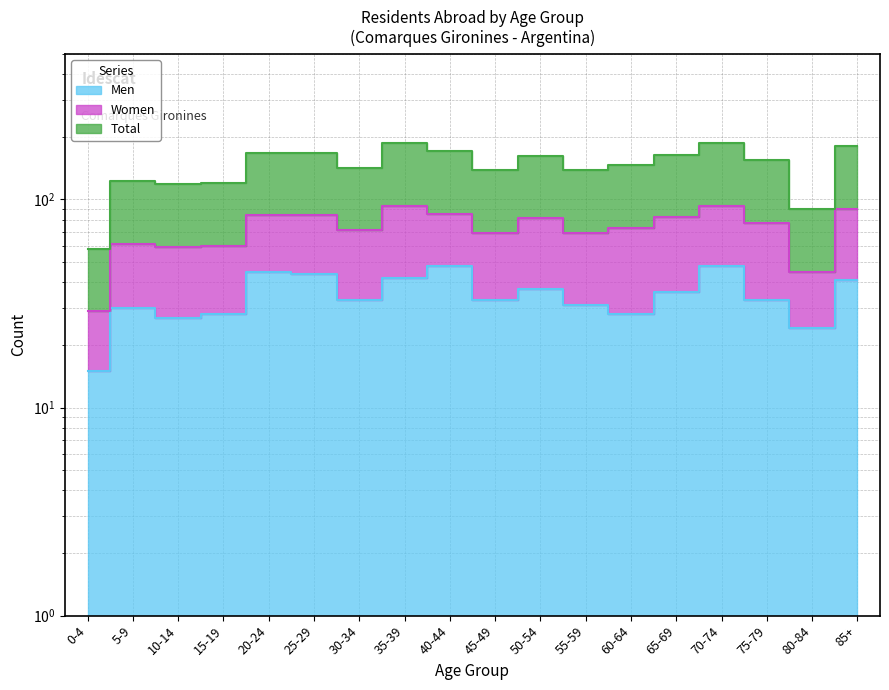

What is the maximum value shown in the chart?

93